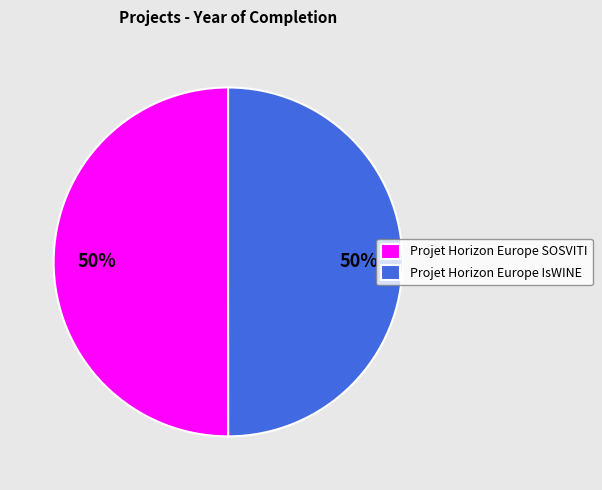

To the nearest percent, what portion does Projet Horizon Europe SOSVITI represent?

50%